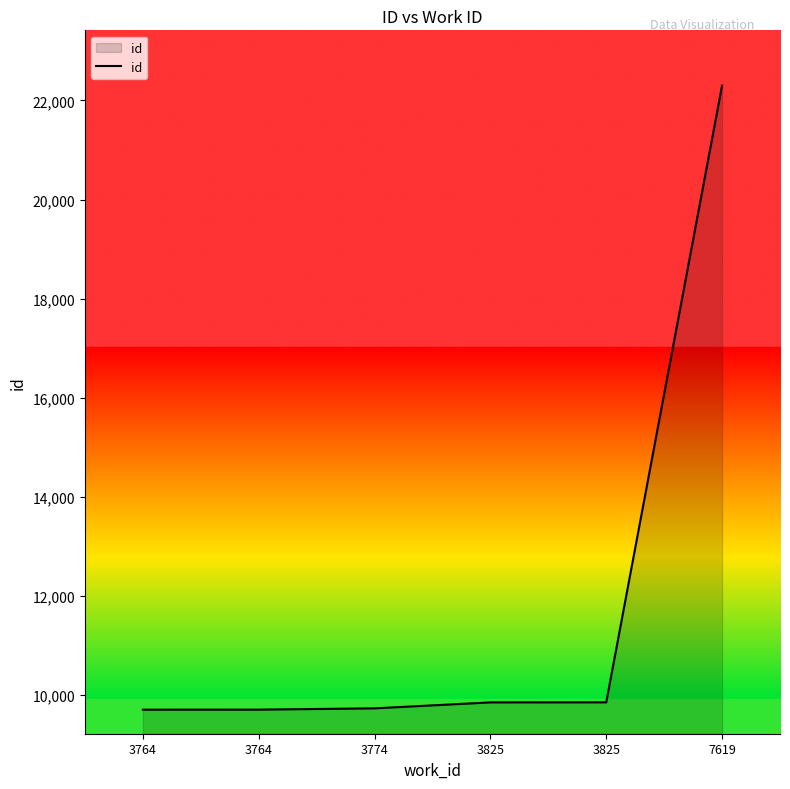

Count the number of data series in this chart.

1